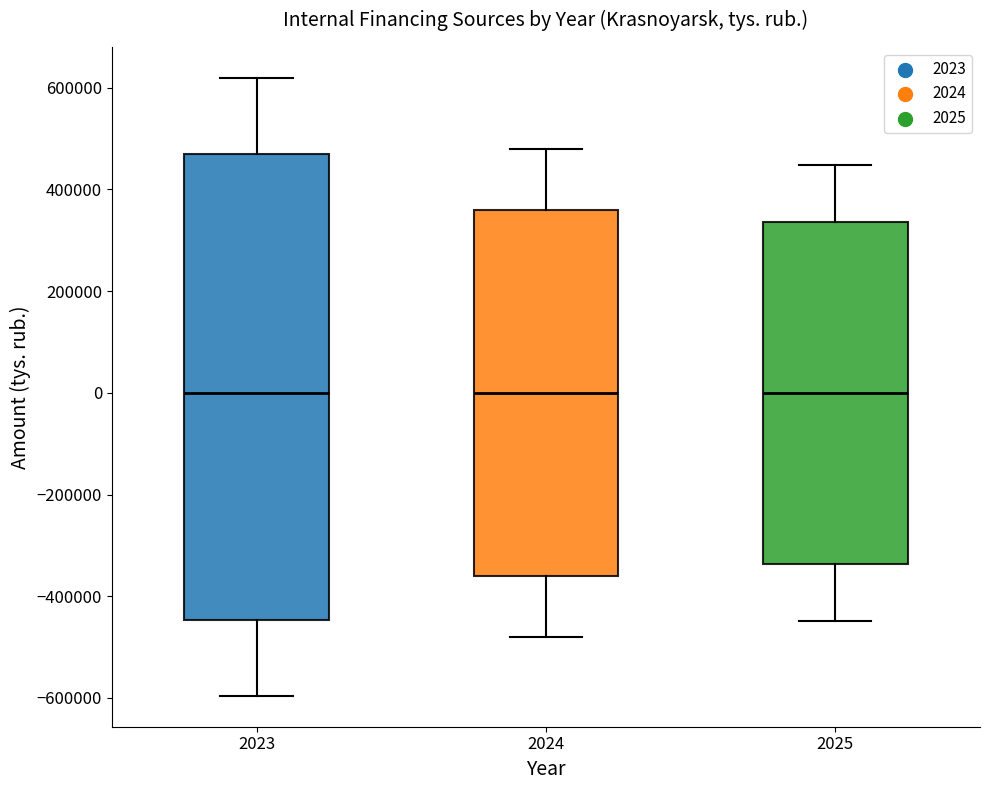

Reading left to right, read every box against the y-axis: the position of its median line, the range the box covers, and the ends of its whiskers. The values are not printed on the chart, so give them approximately, as read against the axis.

2023: median 0, box -440000 to 480000, whiskers -600000 to 620000
2024: median 0, box -360000 to 360000, whiskers -480000 to 480000
2025: median 0, box -340000 to 340000, whiskers -440000 to 440000